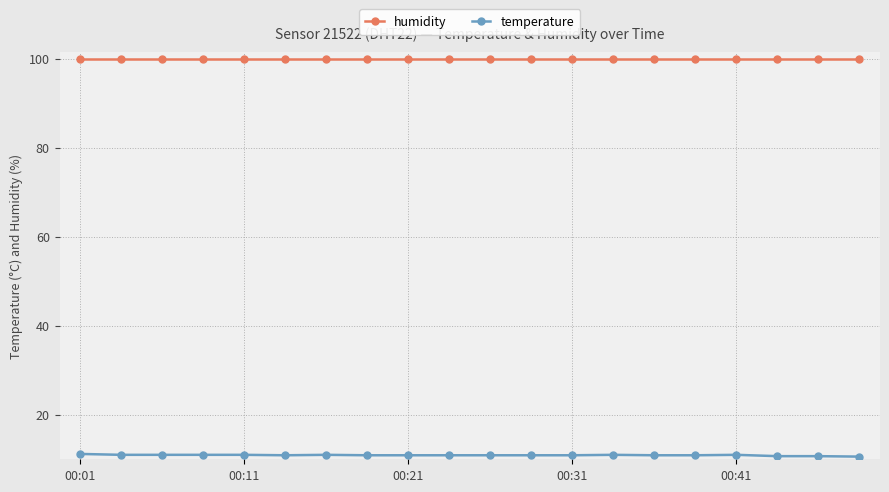

What is the value of the temperature point at the 14th from the left?

11.0